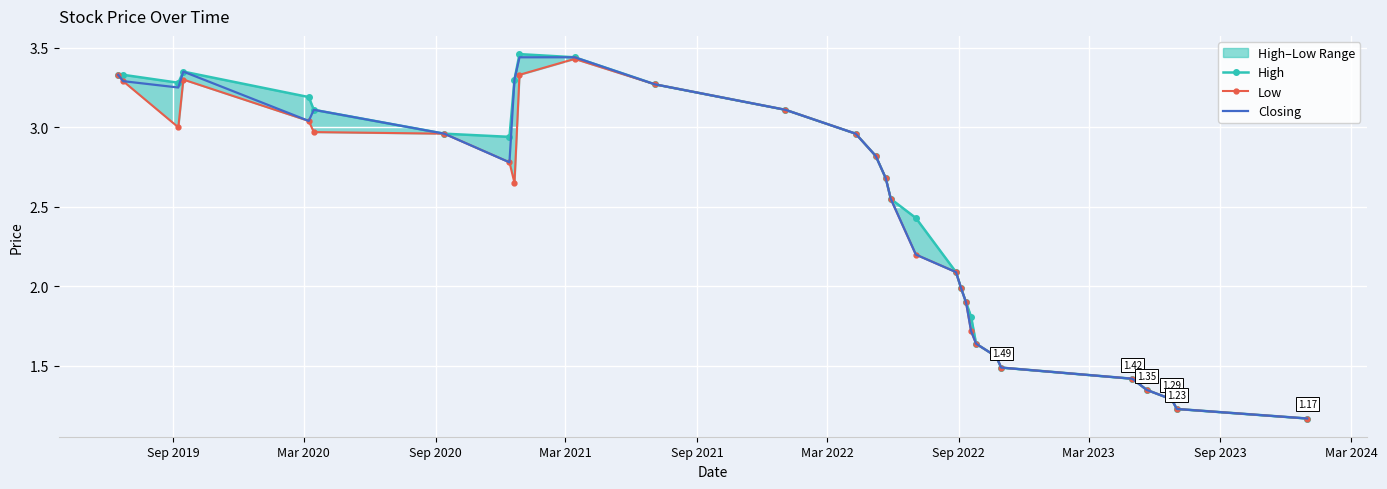

How many lines are shown in the chart?

3